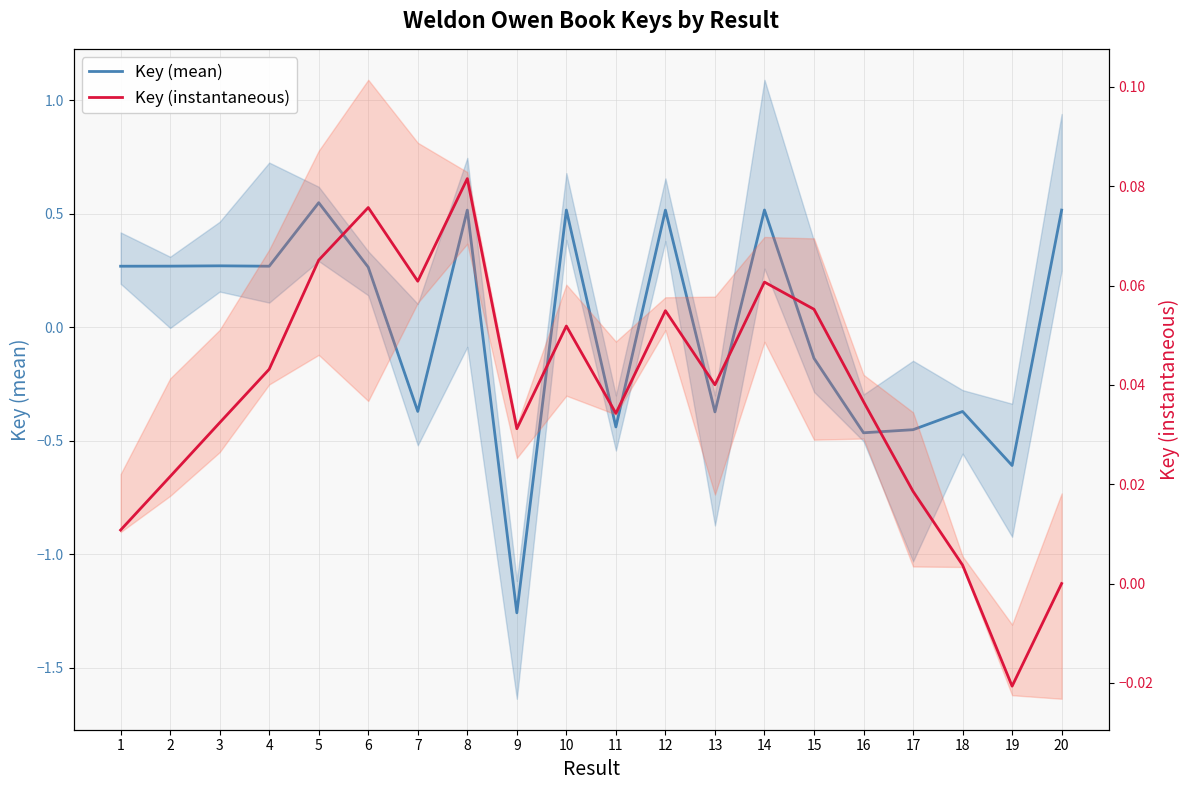

List the labels in order of Key (mean) value, largest first.

5, 14, 10, 20, 12, 8, 3, 2, 1, 4, 6, 15, 7, 18, 13, 11, 17, 16, 19, 9